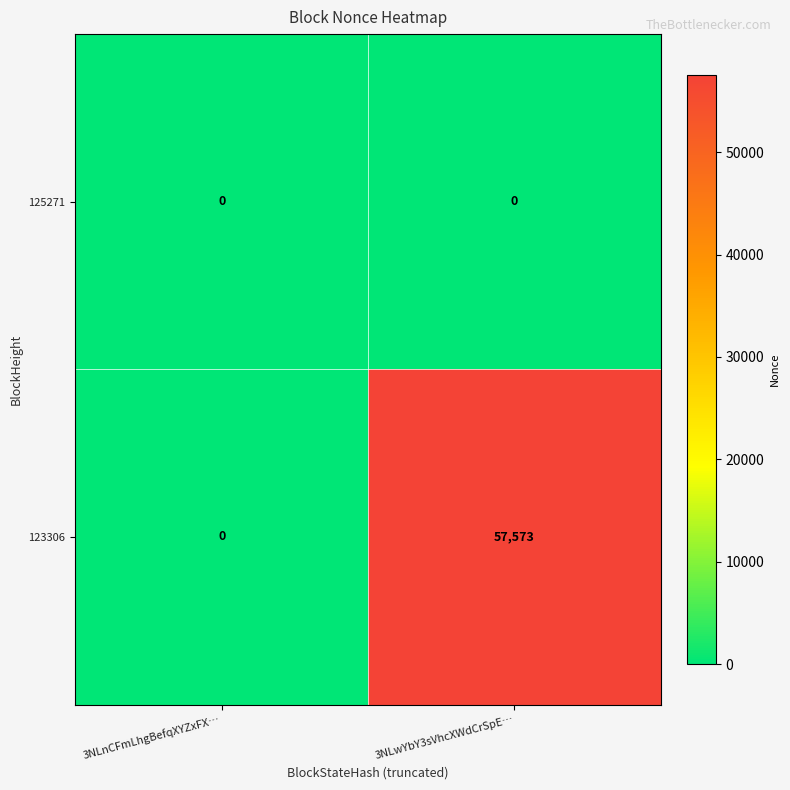

How many series are shown in this chart?

2